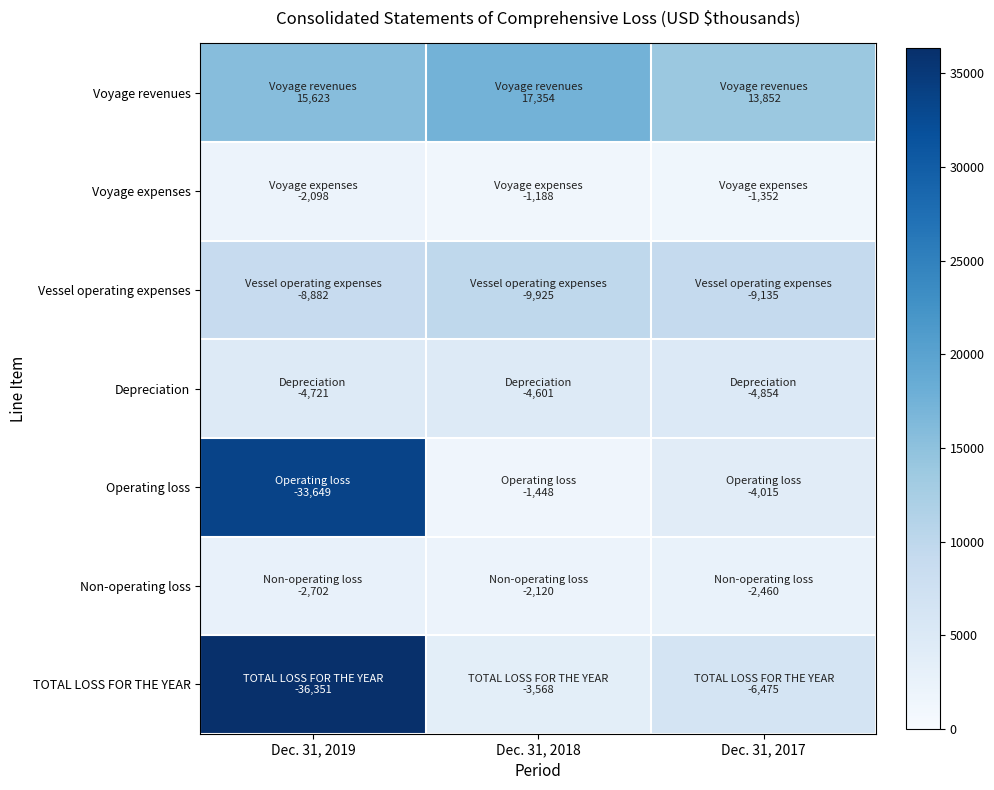

What is the total value across all series at Dec. 31, 2018?

40204